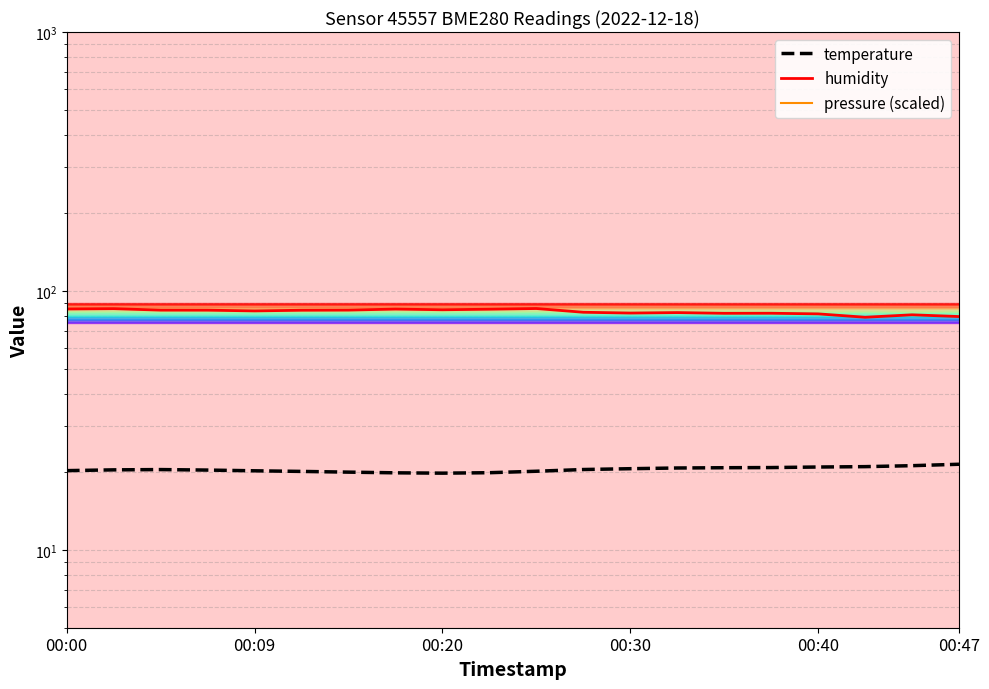

What is the greatest value displayed?

85.5